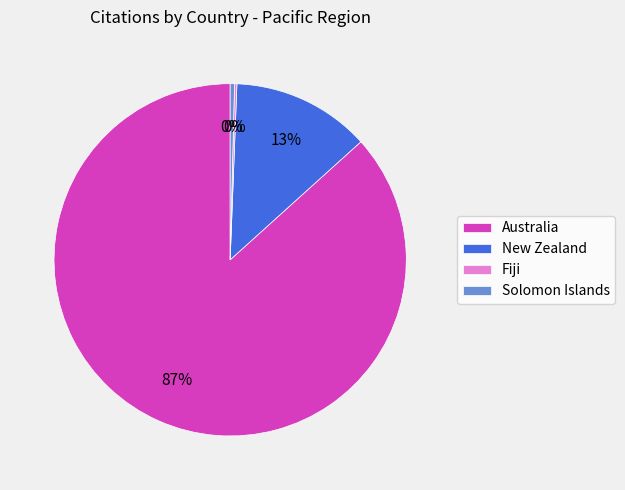

To the nearest percent, what is the average slice percentage?

25%